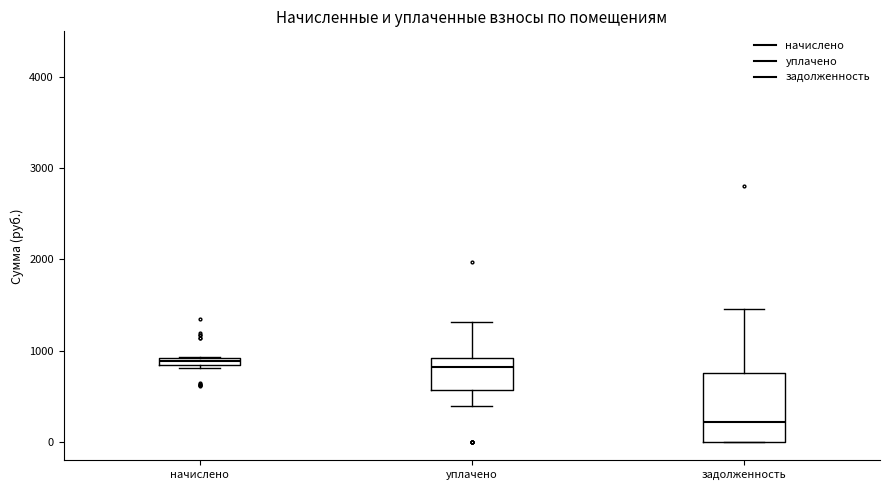

Where is the lower edge of the box for начислено on the y-axis? The values are not printed on the chart, so give them approximately, as read against the axis.

800